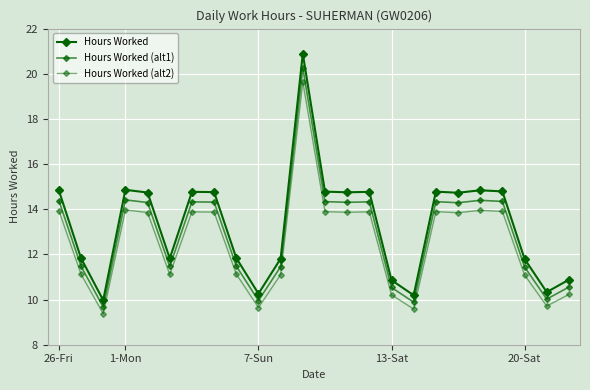

Does the chart have visible grid lines?

Yes